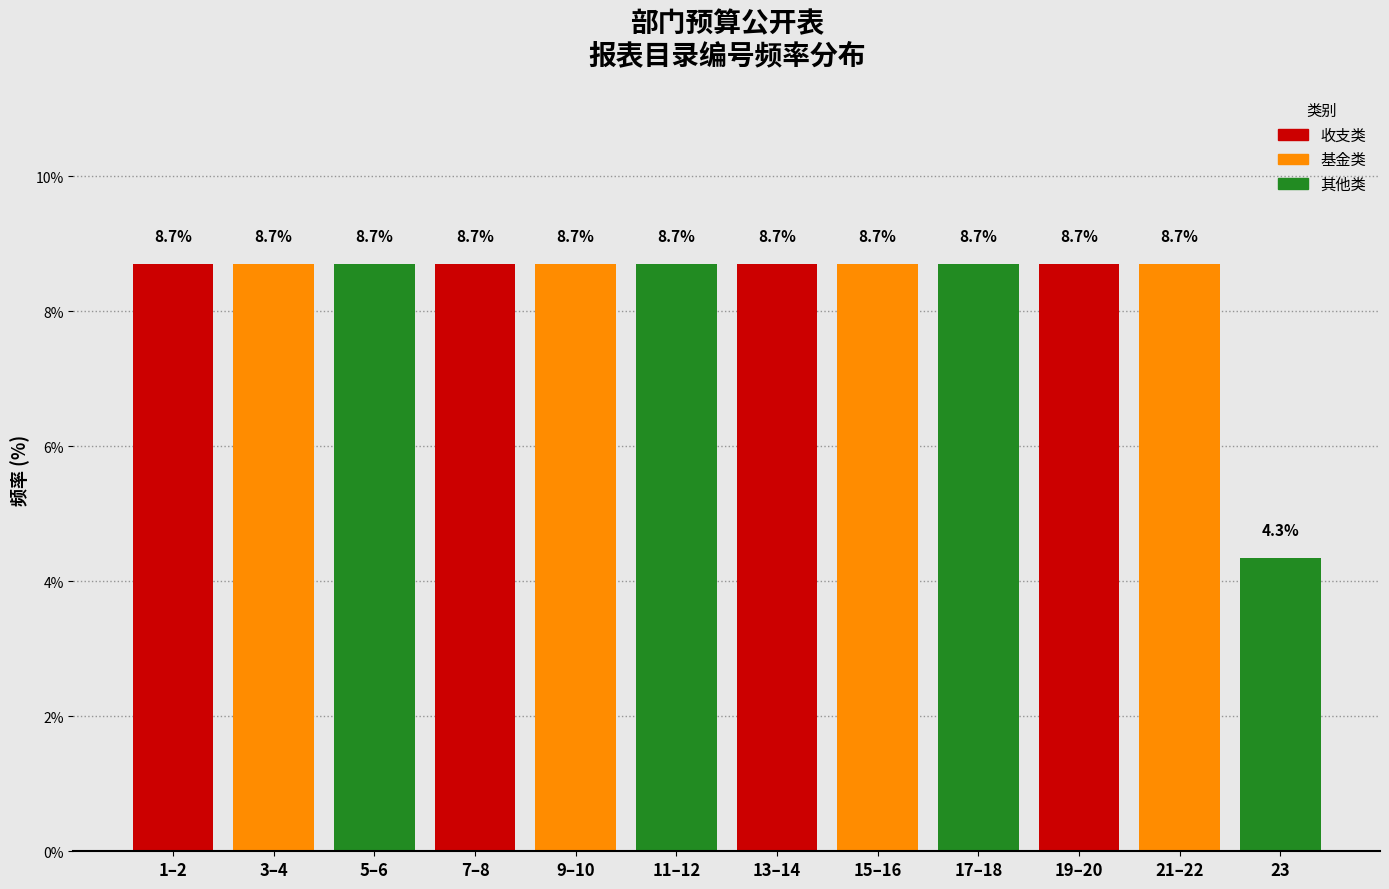

Reading left to right, extract all data points from this chart.

1–2=8.7	3–4=8.7	5–6=8.7	7–8=8.7	9–10=8.7	11–12=8.7	13–14=8.7	15–16=8.7	17–18=8.7	19–20=8.7	21–22=8.7	23=4.3